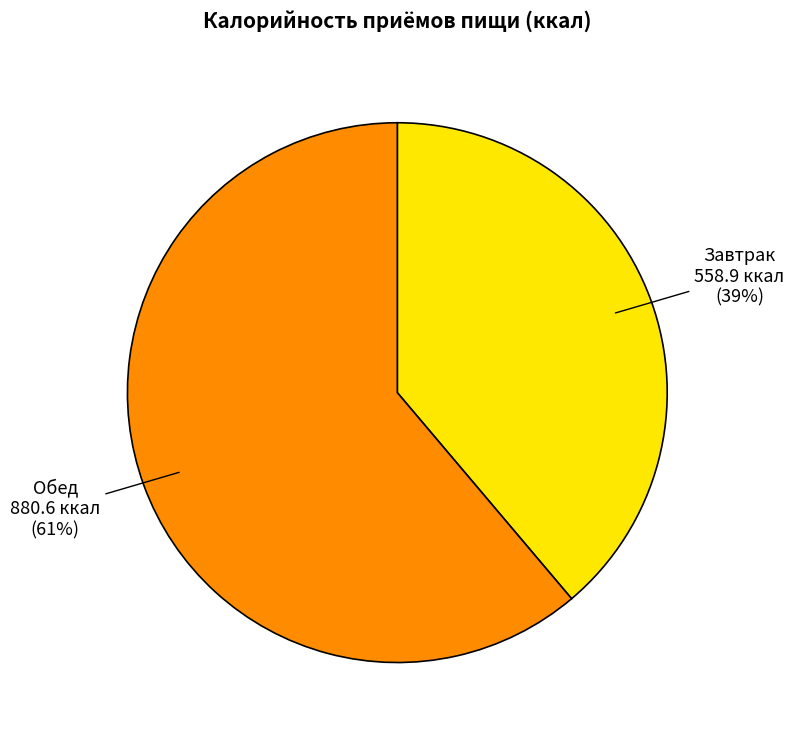

To the nearest percent, what portion does Обед represent?

61%